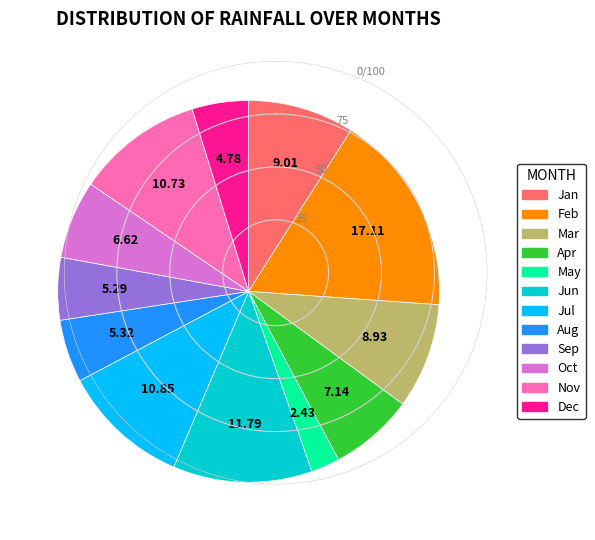

What is the largest slice in the pie chart?

Feb